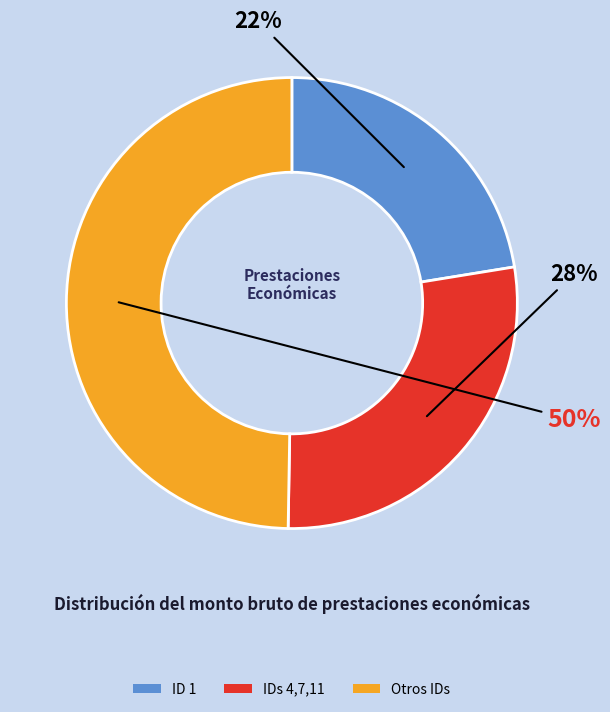

True or false: ID 1 accounts for 34% of the total.

False